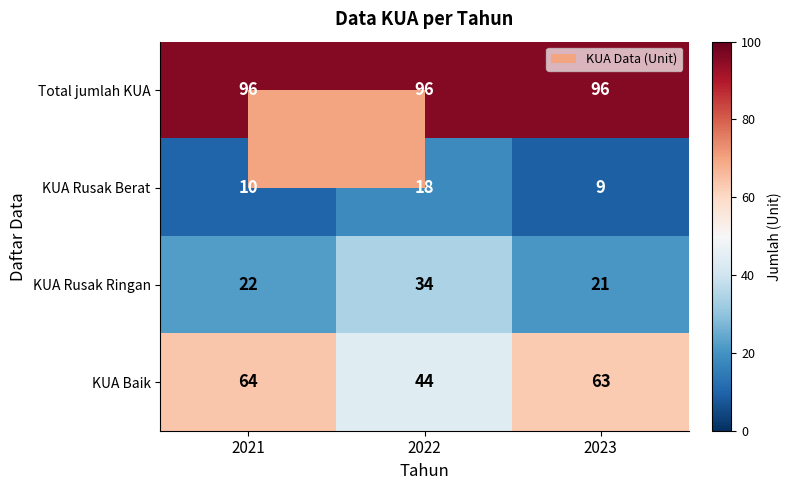

At how many categories does at least one series exceed 11?

3